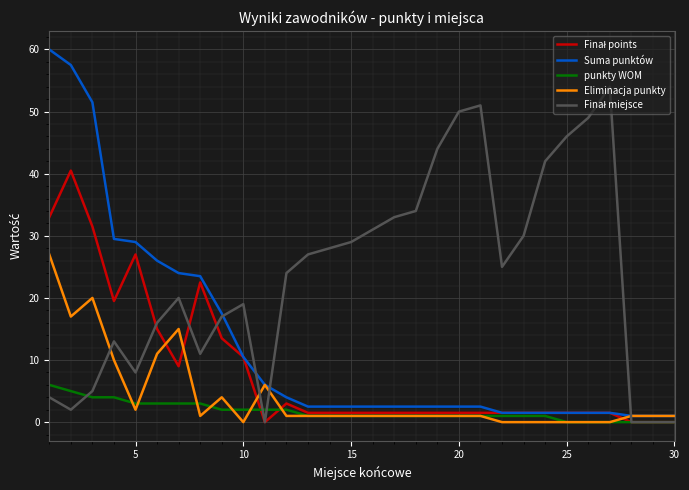

Which series has the widest spread of values?

Suma punktów